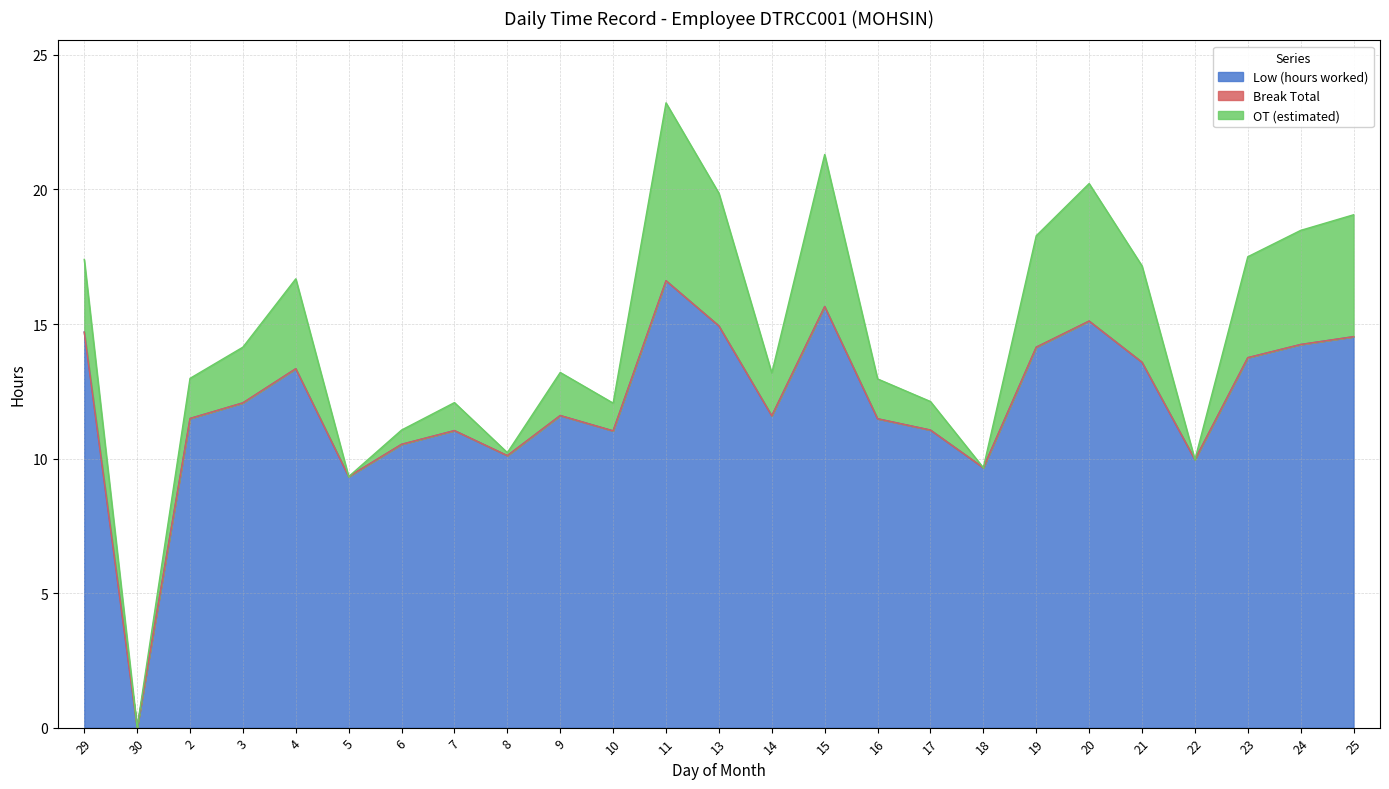

Which series changed the most between 9 and 11?

Low (hours worked)